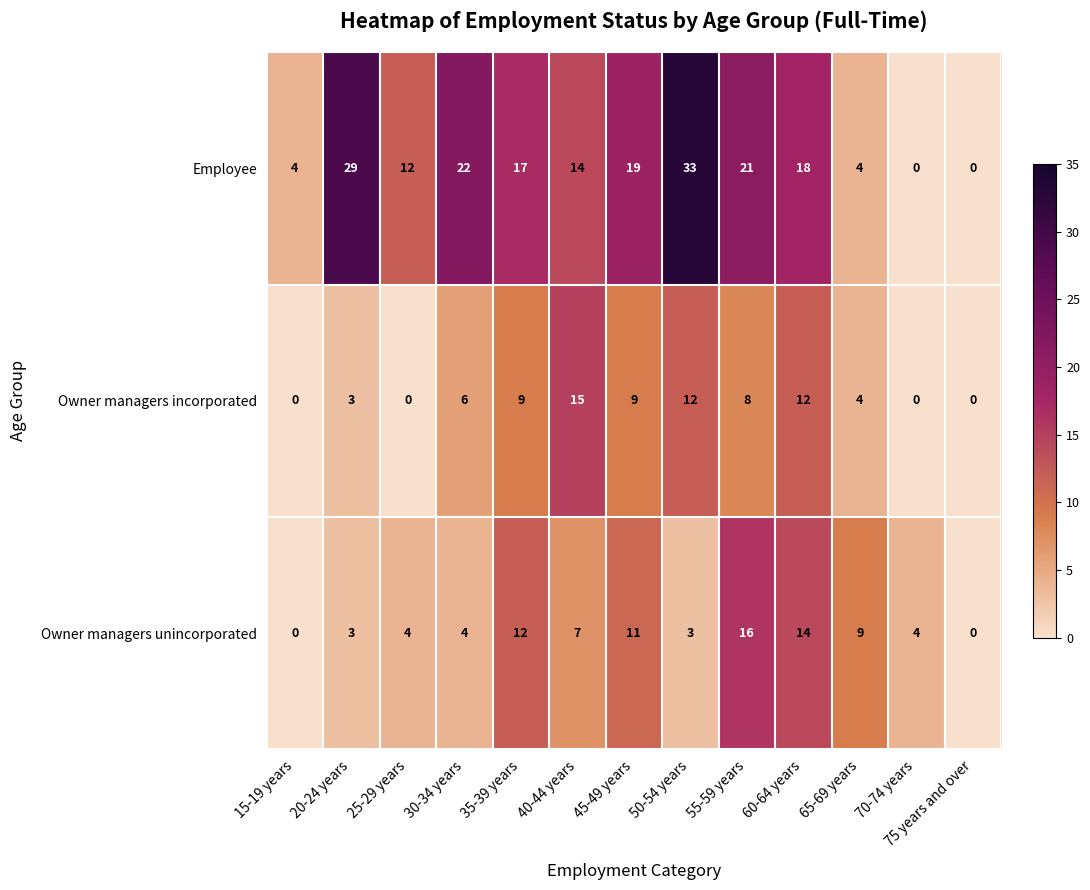

Is it true that Employee equals 31 at 60-64 years?

False